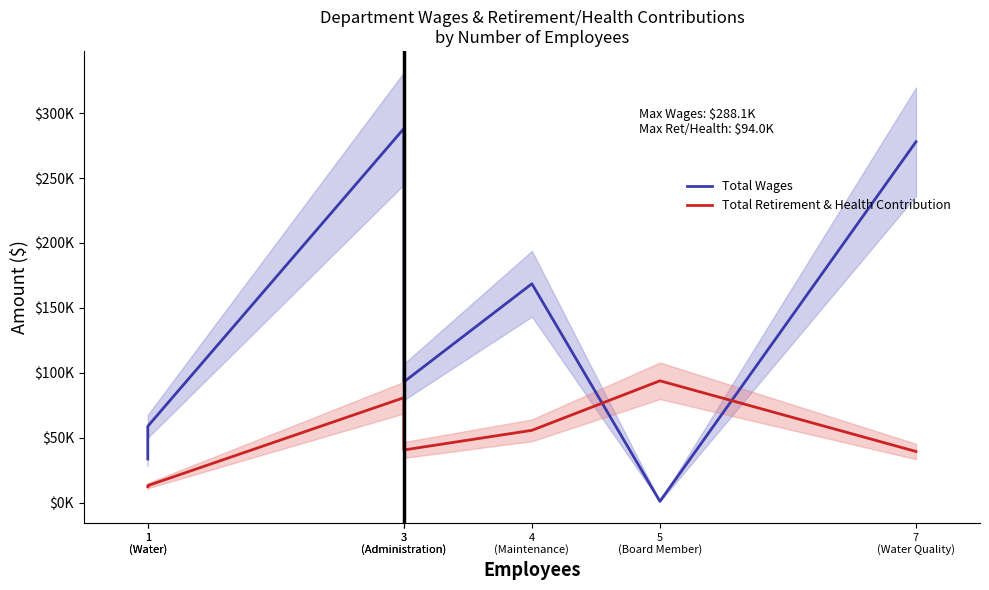

What is the minimum value shown in the chart?

1225